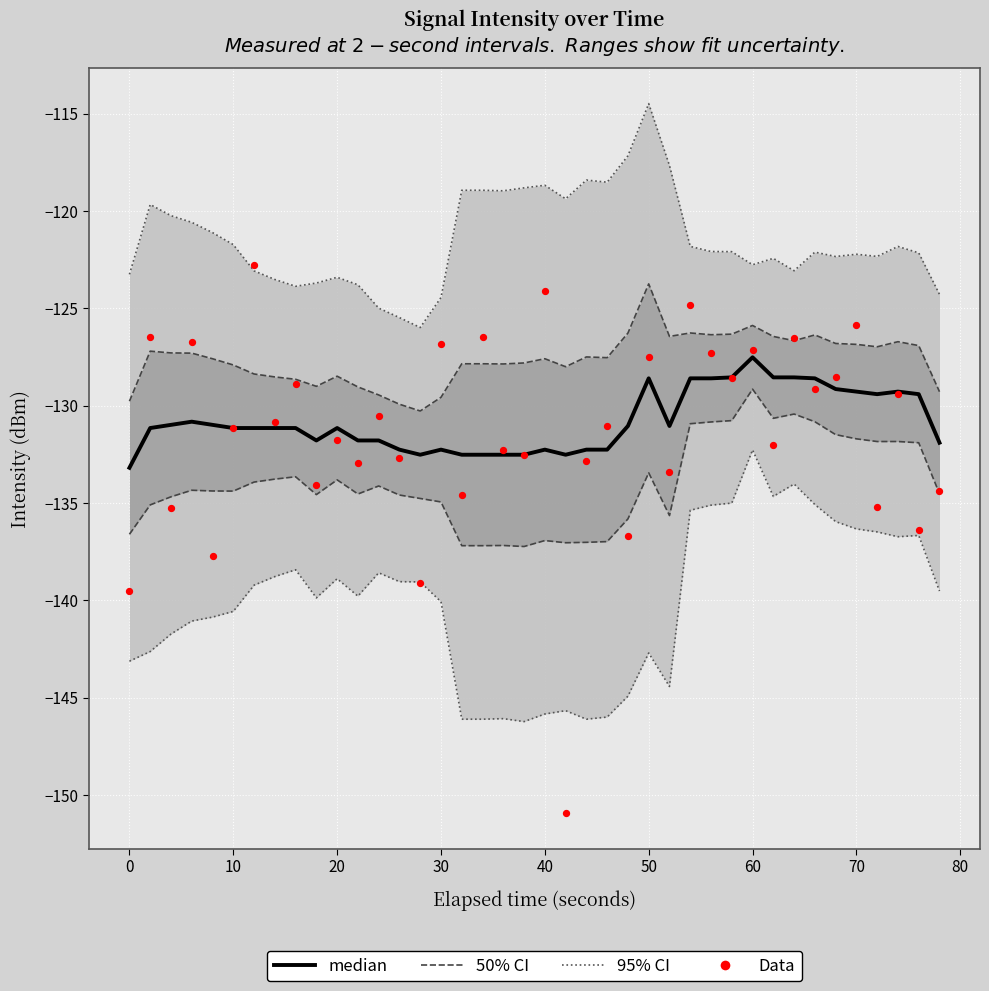

At how many categories does at least one series exceed -130?

40